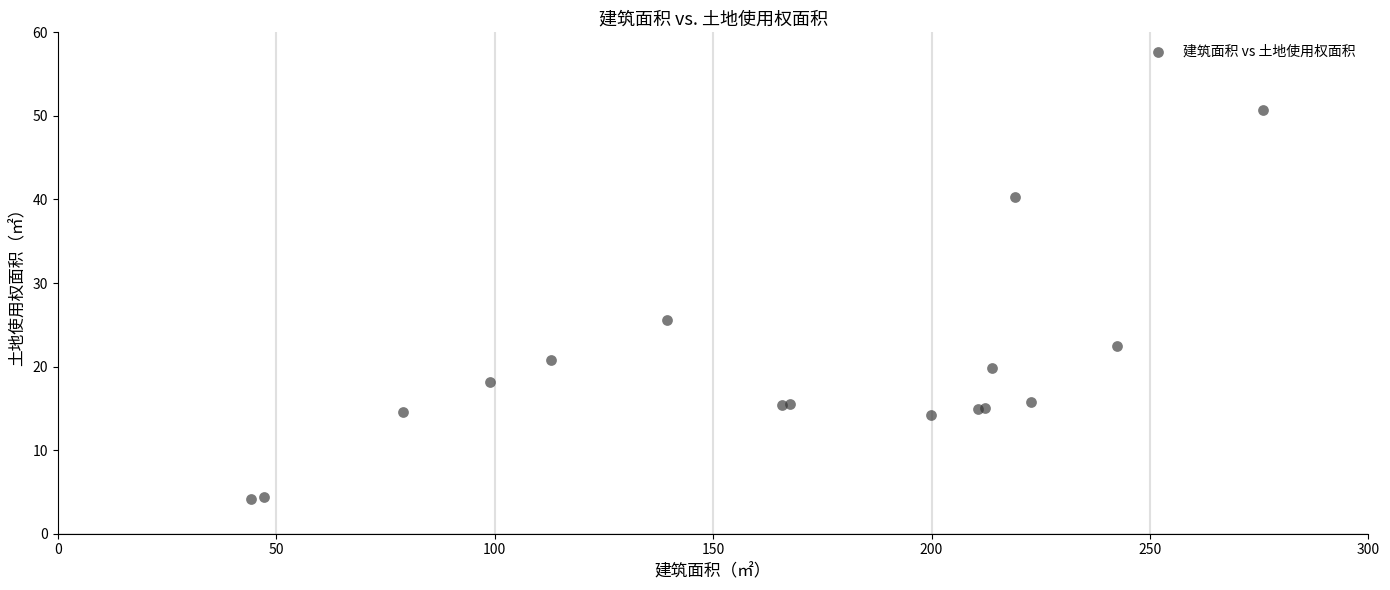

What Y value in the scatter plot is closest to 27?

25.6